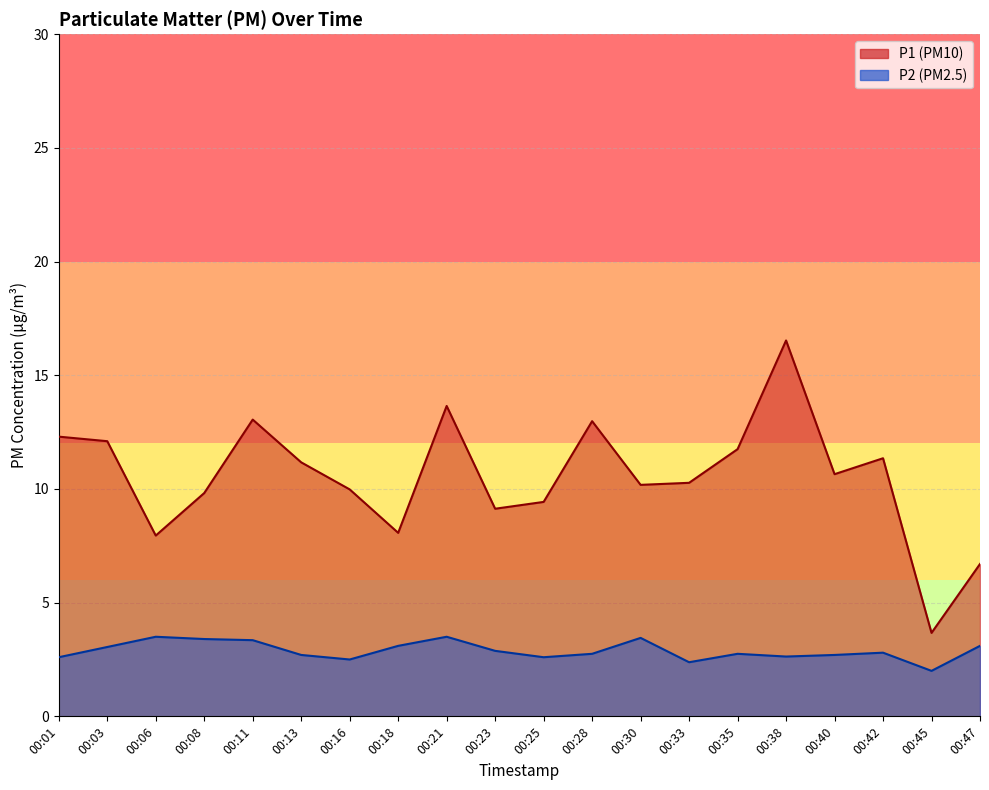

Reading left to right, list all the values displayed in this chart.

P1: 12.3	12.1	8.0	9.8	13.1	11.2	10.0	8.1	13.7	9.1	9.4	13.0	10.2	10.3	11.8	16.5	10.7	11.3	3.7	6.7
P2: 2.6	3.0	3.5	3.4	3.4	2.7	2.5	3.1	3.5	2.9	2.6	2.8	3.5	2.4	2.8	2.6	2.7	2.8	2.0	3.1